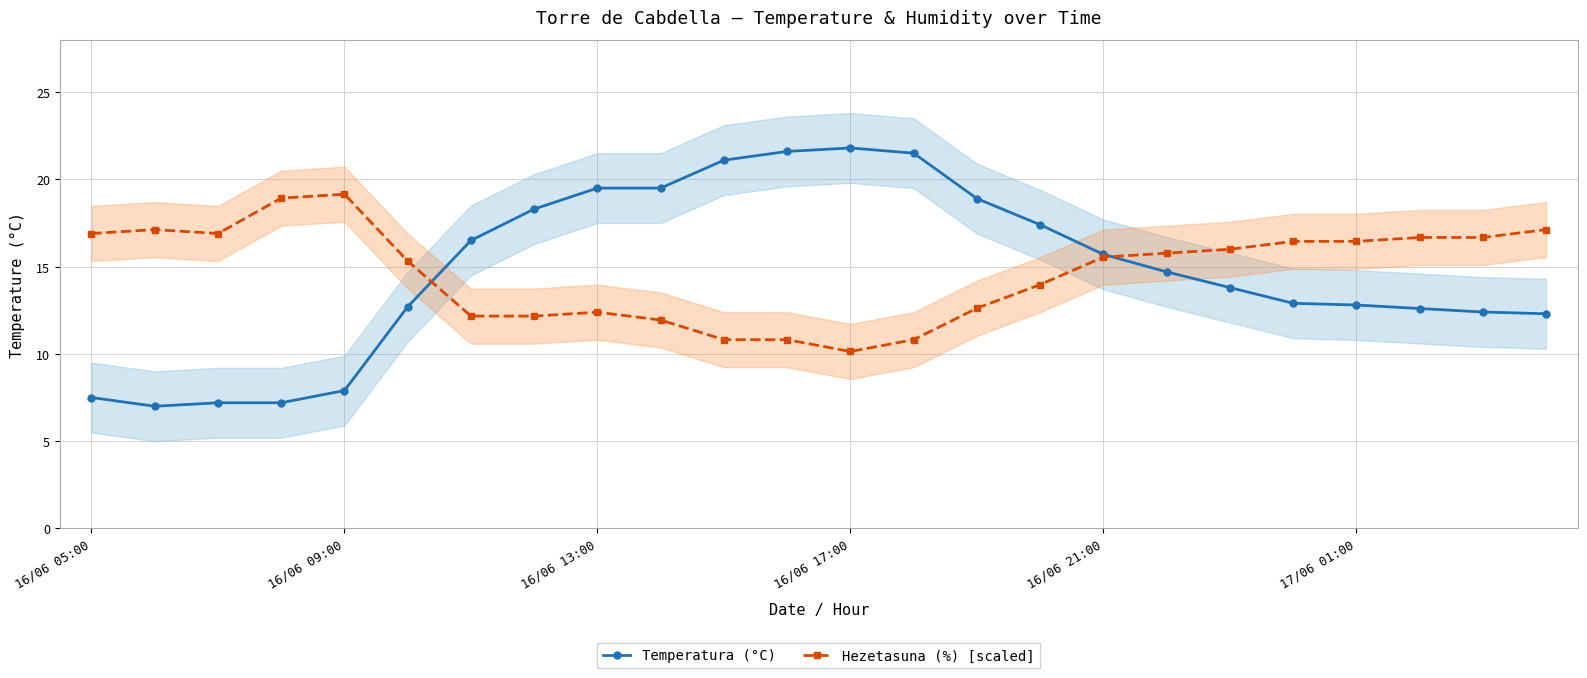

At which category is the sum across all series the highest?

11